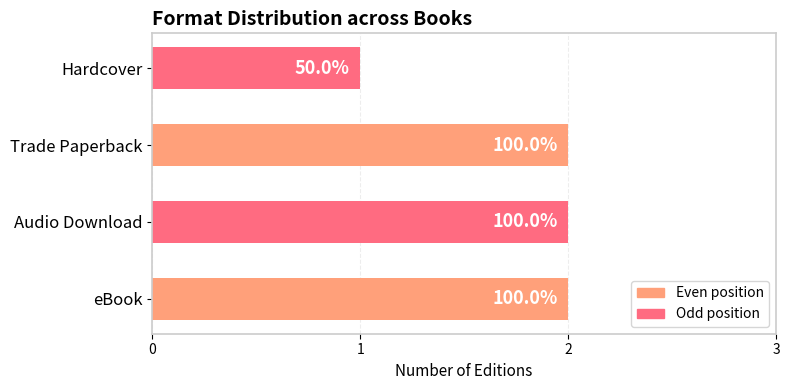

Rank the categories by value from lowest to highest.

Hardcover, eBook, Audio Download, Trade Paperback